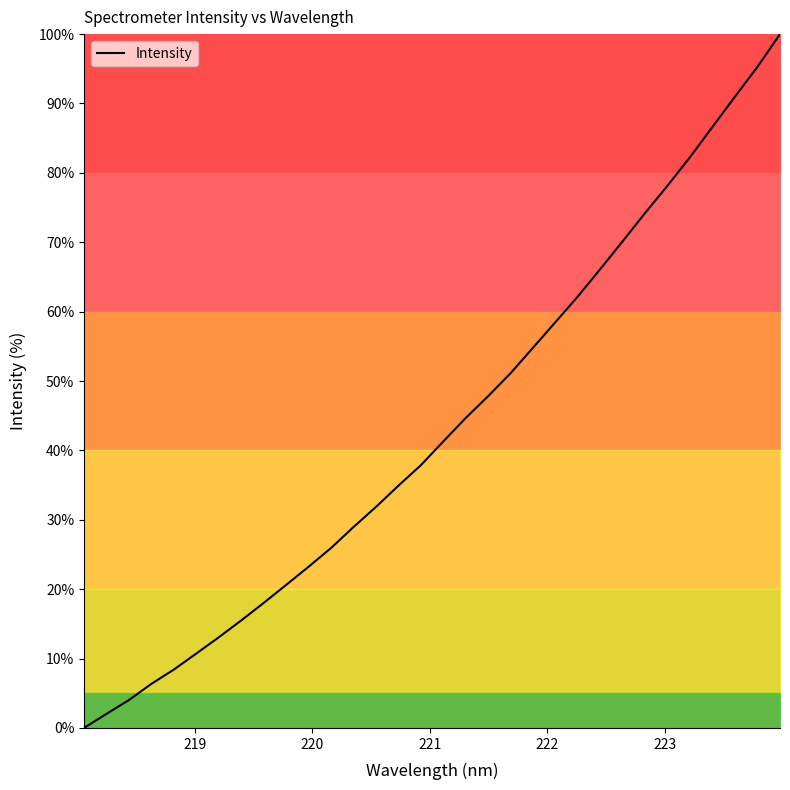

What is the maximum value shown in the chart?

100.0